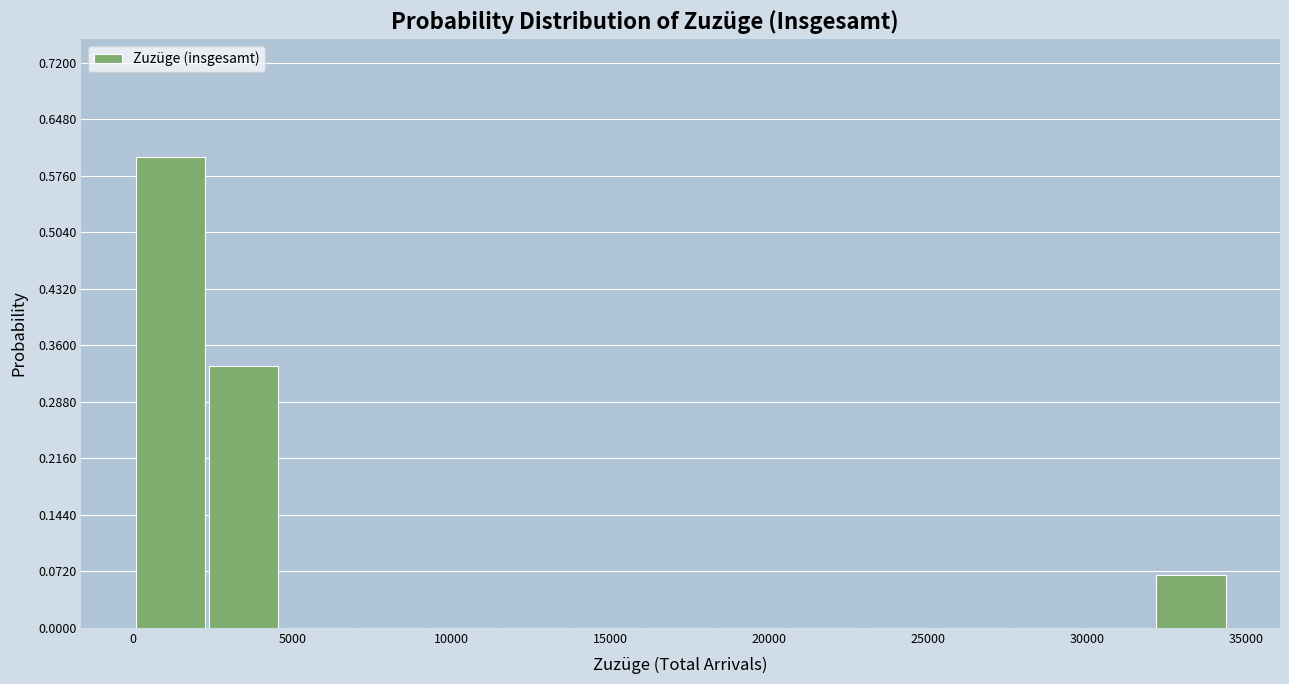

Reading left to right, list every bar in this chart as the range it spans on the x-axis followed by its height. Neither the bar edges nor the heights are printed on the chart, so give them approximately, as read against the axes.

0 to 2500: 0.60
2500 to 4500: 0.33
4500 to 7000: 0
7000 to 9500: 0
9500 to 11500: 0
11500 to 14000: 0
14000 to 16000: 0
16000 to 18500: 0
18500 to 20500: 0
20500 to 23000: 0
23000 to 25500: 0
25500 to 27500: 0
27500 to 30000: 0
30000 to 32000: 0
32000 to 34500: 0.07